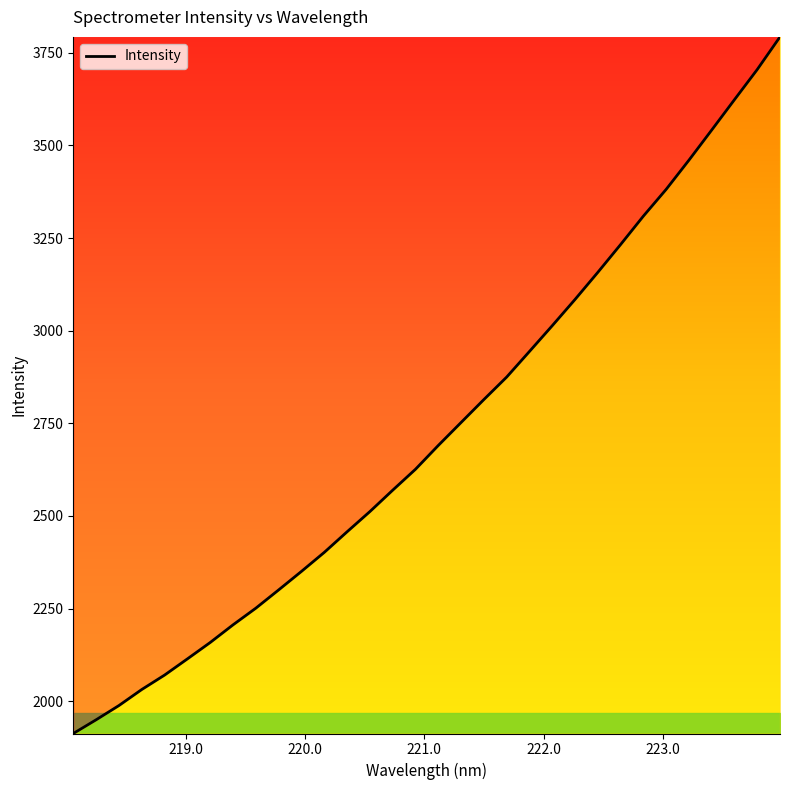

Count the number of categories in the chart.

32